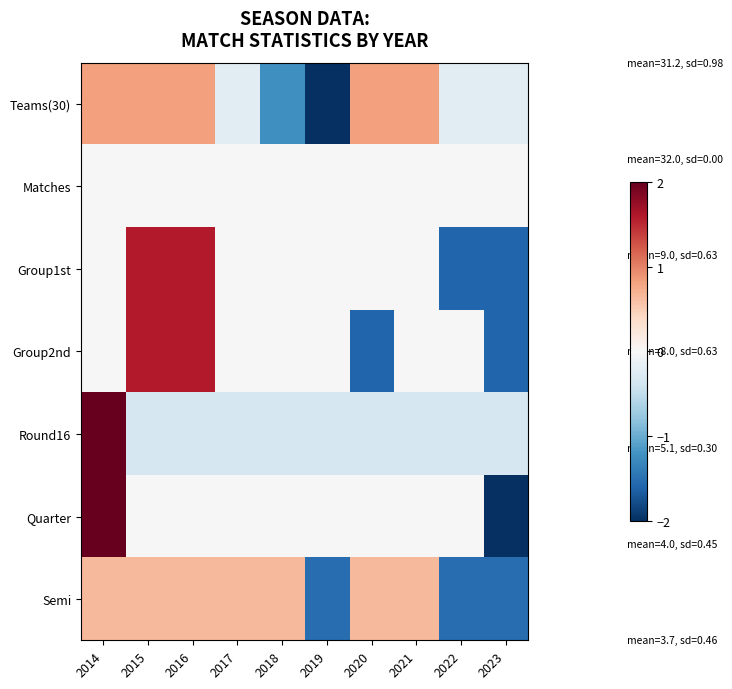

At how many categories does at least one series exceed 0?

7